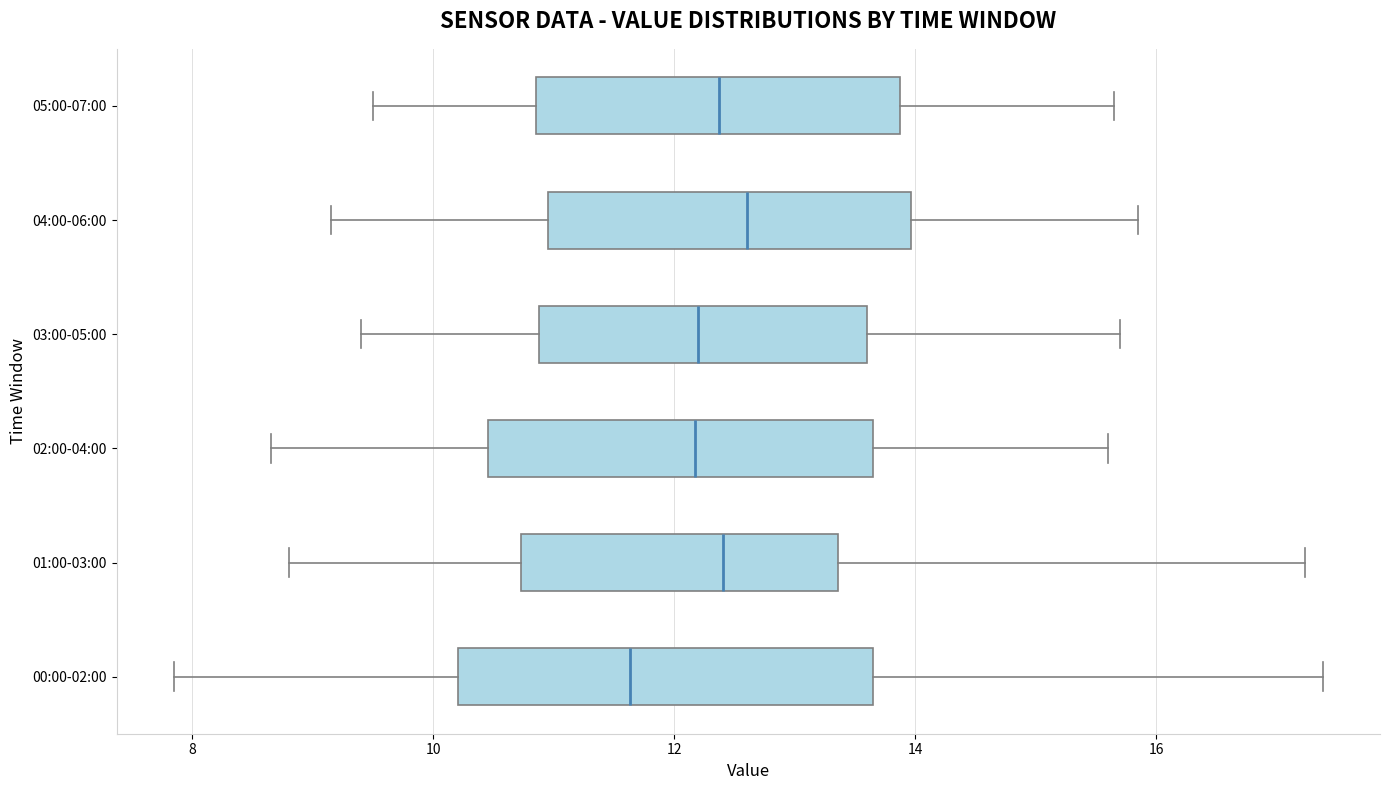

Where does the left whisker of the box for 04:00-06:00 end on the x-axis? The values are not printed on the chart, so give them approximately, as read against the axis.

9.2